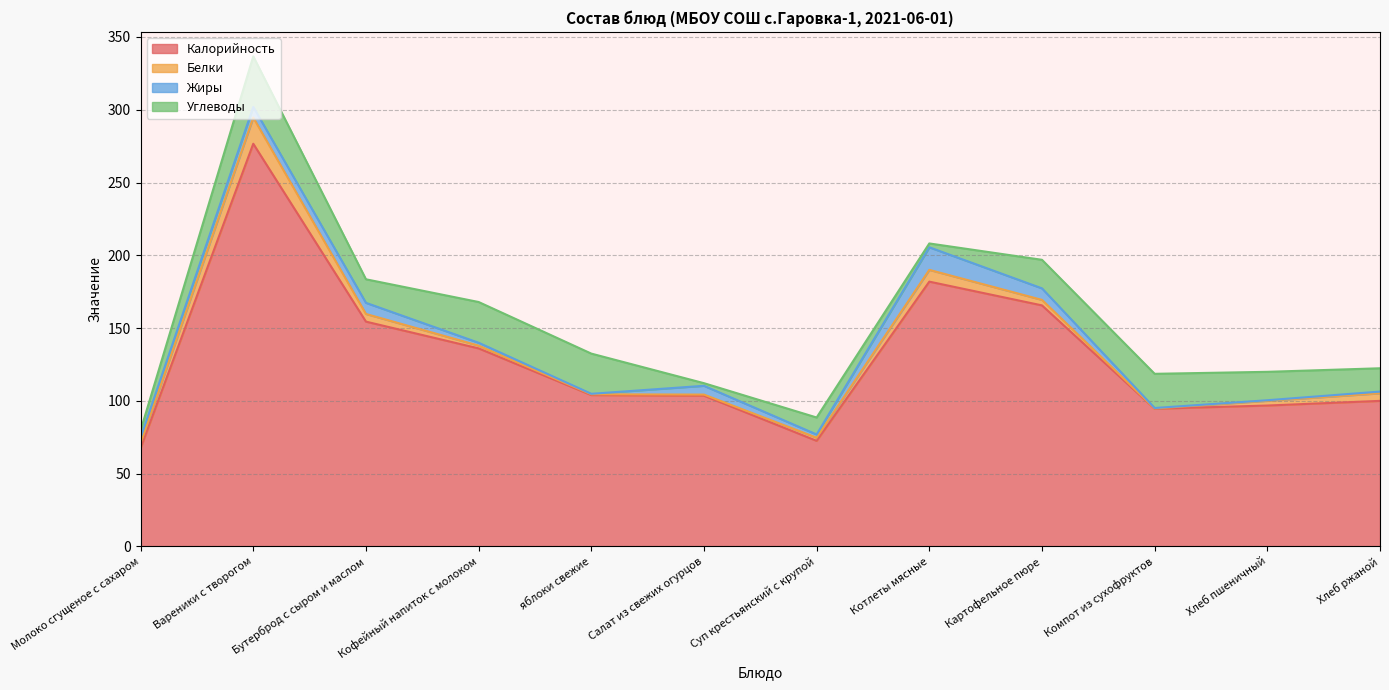

True or false: Жиры has more than 0 interior local peaks.

True